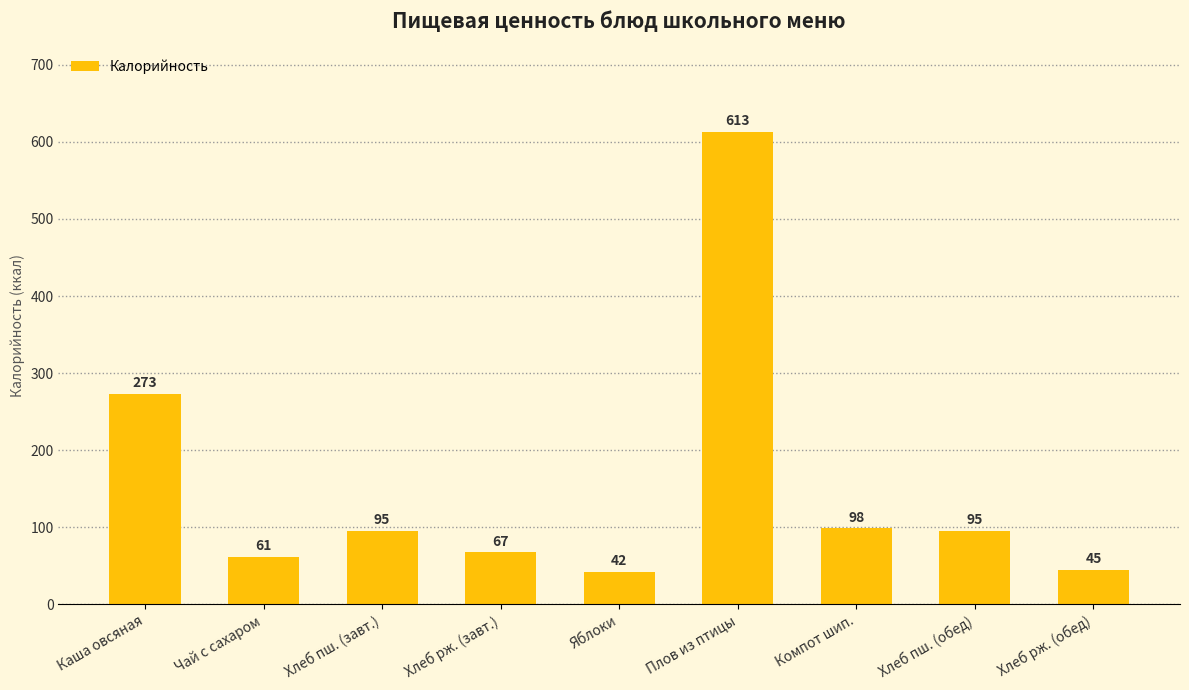

At which label does the data first exceed 94?

Каша овсяная